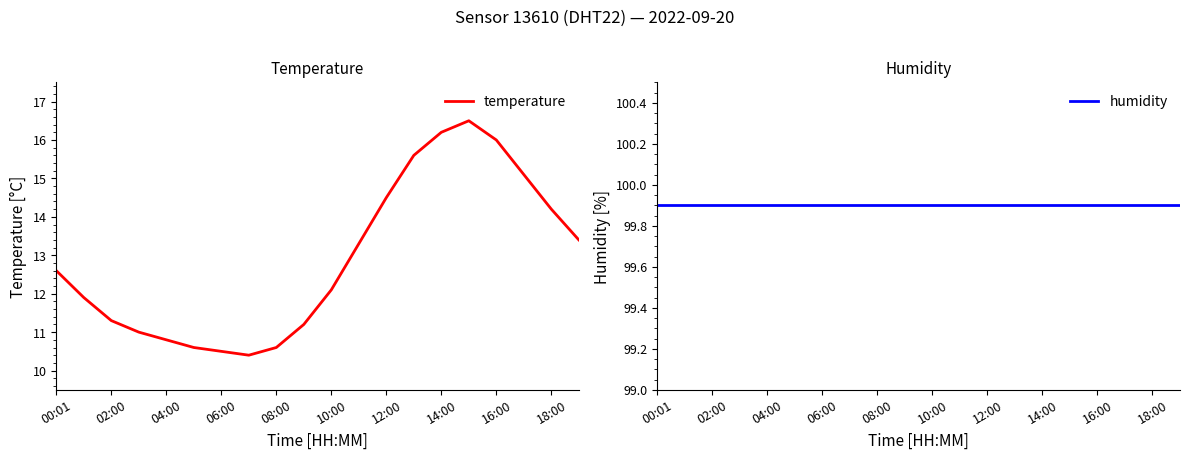

Reading right to left, list all the values displayed in this chart.

temperature: 13.4	14.2	15.1	16.0	16.5	16.2	15.6	14.5	13.3	12.1	11.2	10.6	10.4	10.5	10.6	10.8	11.0	11.3	11.9	12.6
humidity: 99.9	99.9	99.9	99.9	99.9	99.9	99.9	99.9	99.9	99.9	99.9	99.9	99.9	99.9	99.9	99.9	99.9	99.9	99.9	99.9